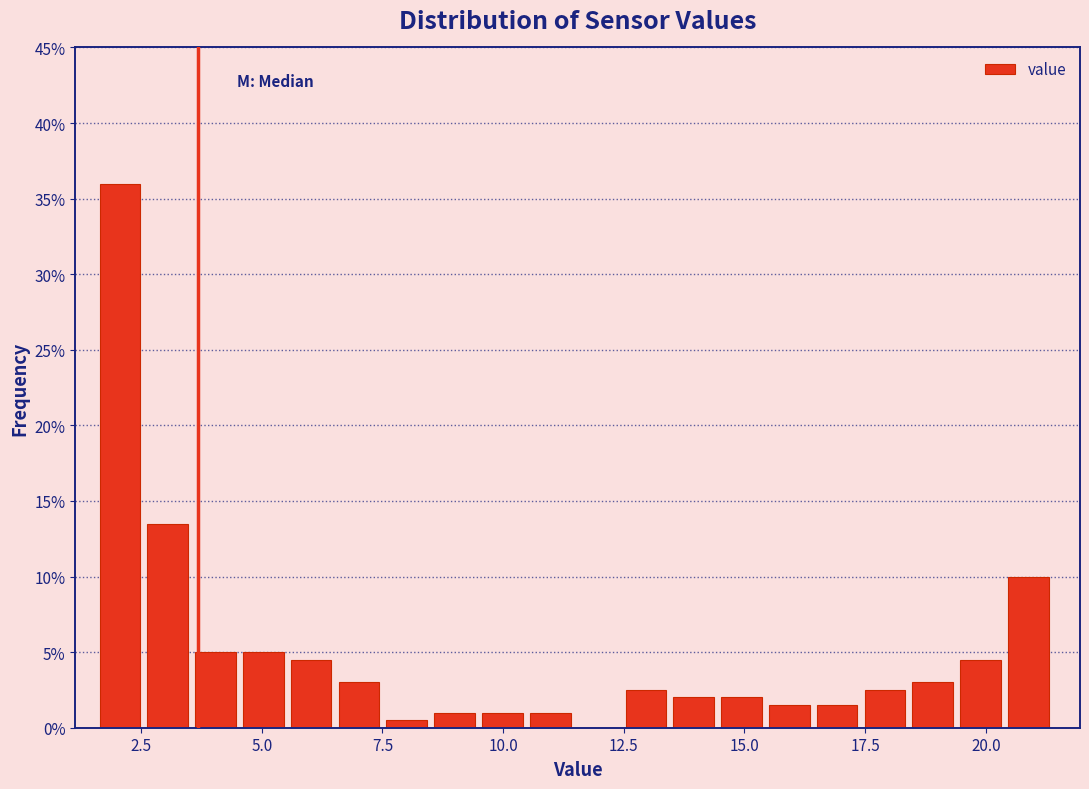

Read against the x-axis, roughly where is the centre of the tallest bar?

2.0